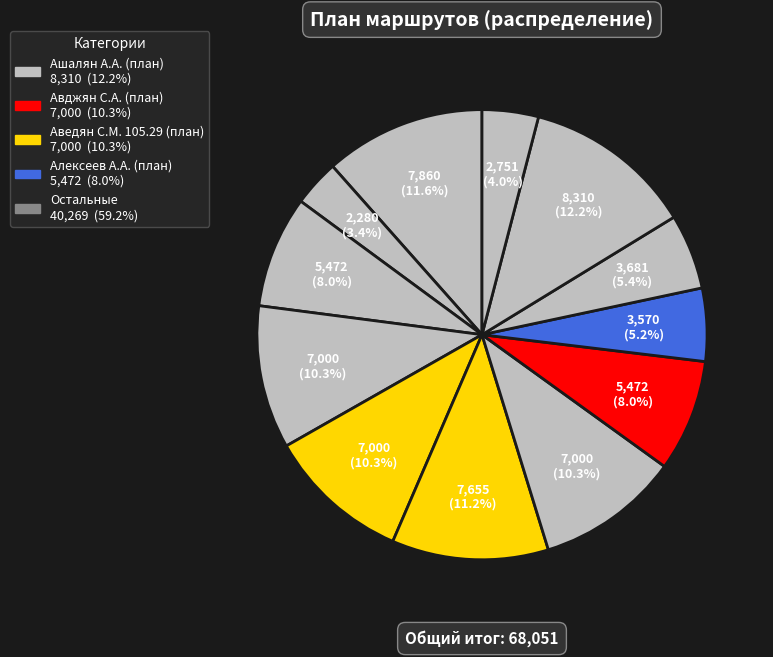

How many segments does this pie chart have?

12